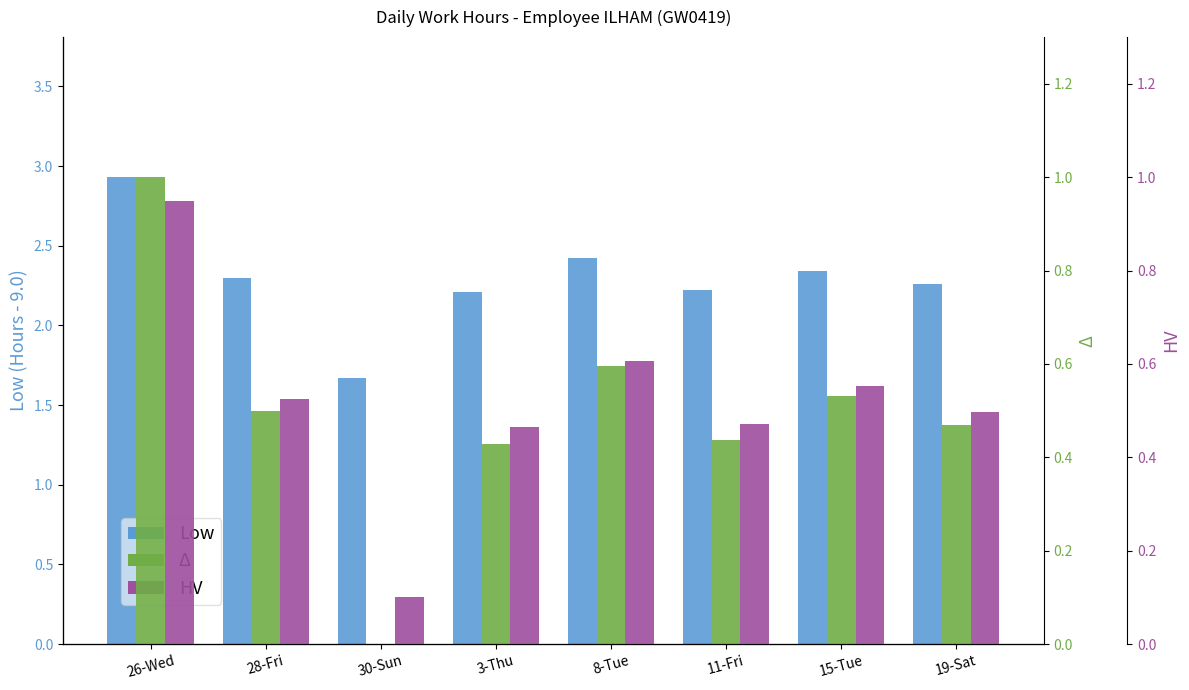

The HV series shows 0.2 at 11-Fri. True or false?

False